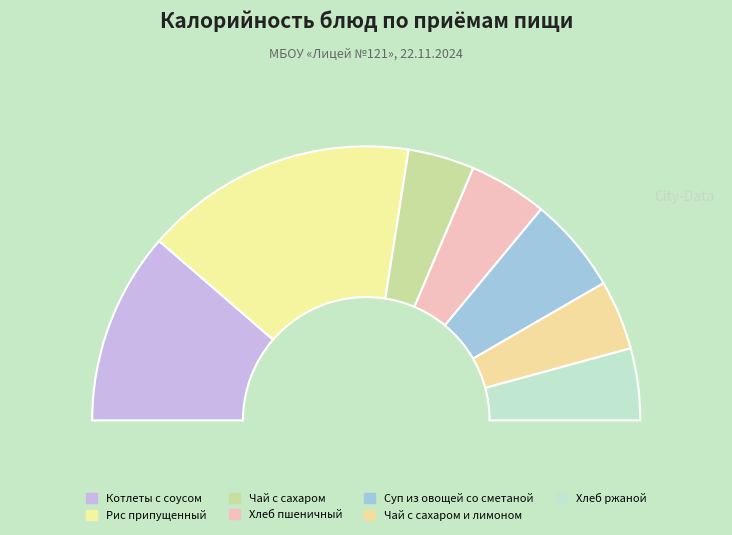

Is there a majority slice in this chart?

No